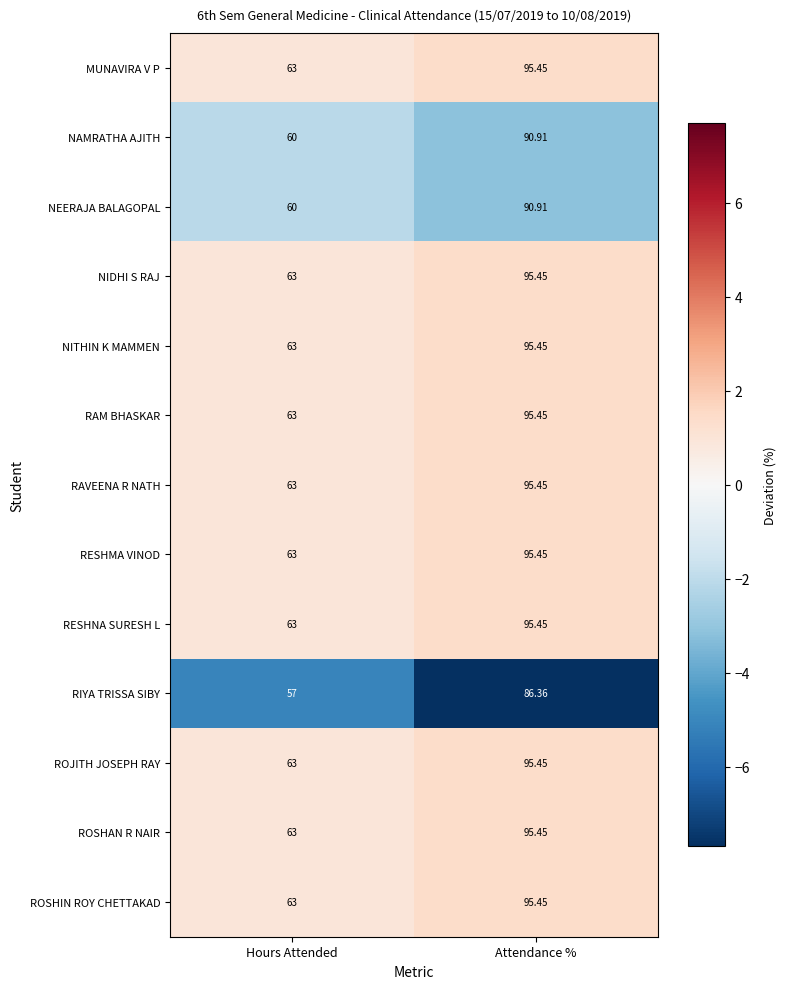

Which category has the highest value in the RAM BHASKAR series?

Attendance %